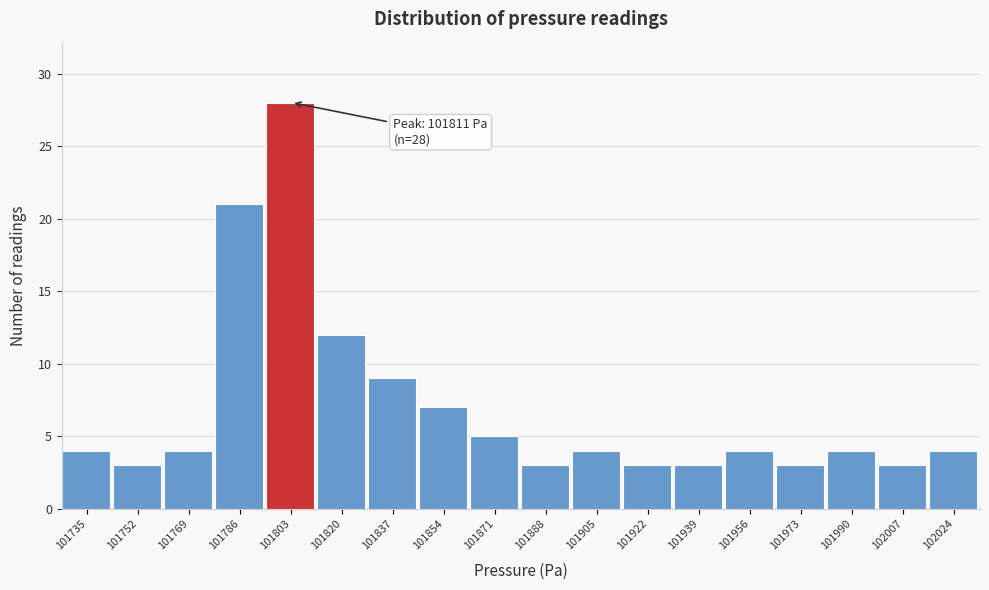

Reading left to right, extract all data points from this chart.

4	3	4	21	28	12	9	7	5	3	4	3	3	4	3	4	3	4